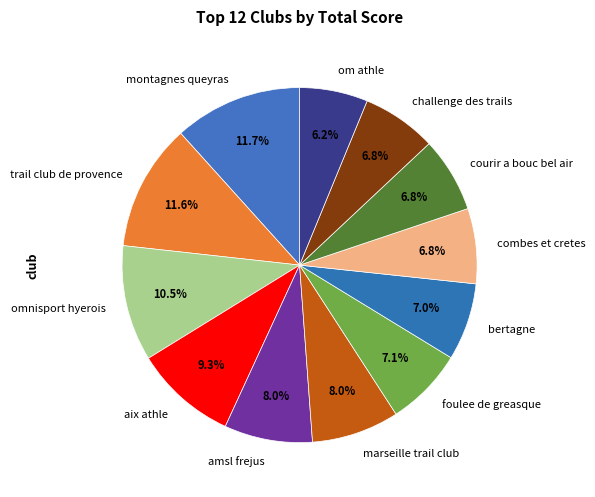

Does courir a bouc bel air account for over 50% of the chart?

No